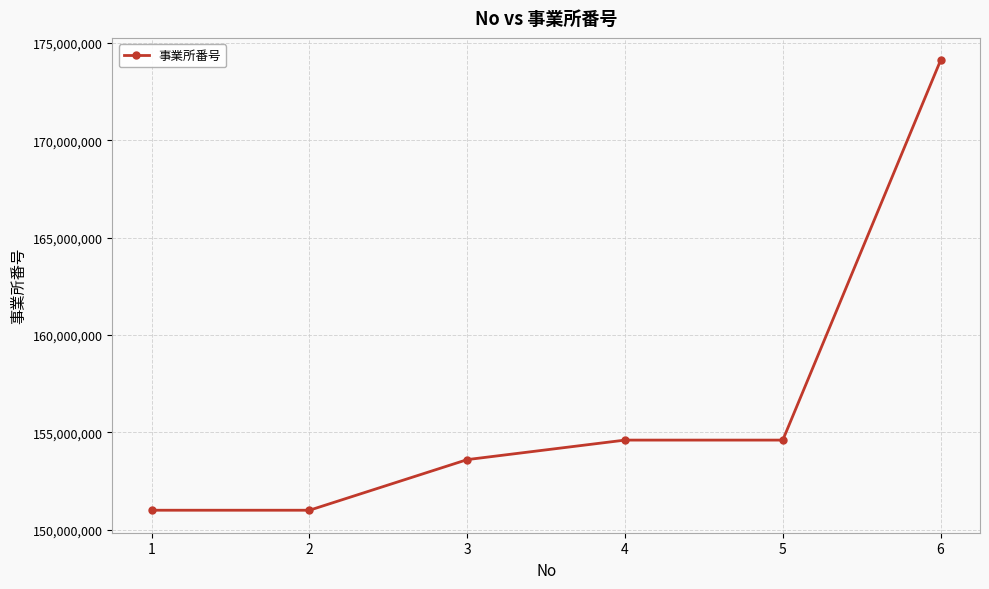

What is the greatest value displayed?

174103598